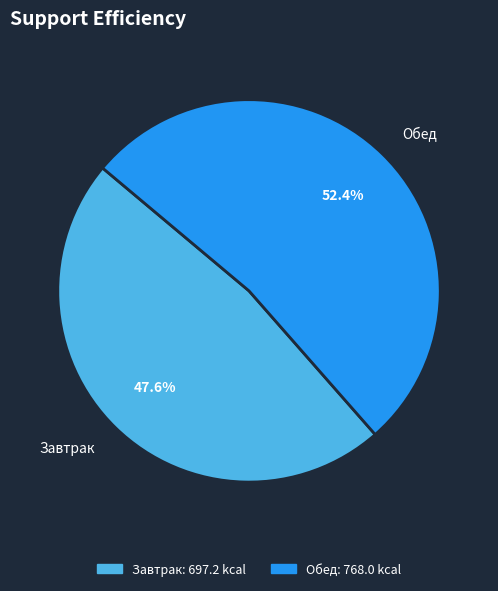

Is it true that Завтрак is 48% of the pie?

True